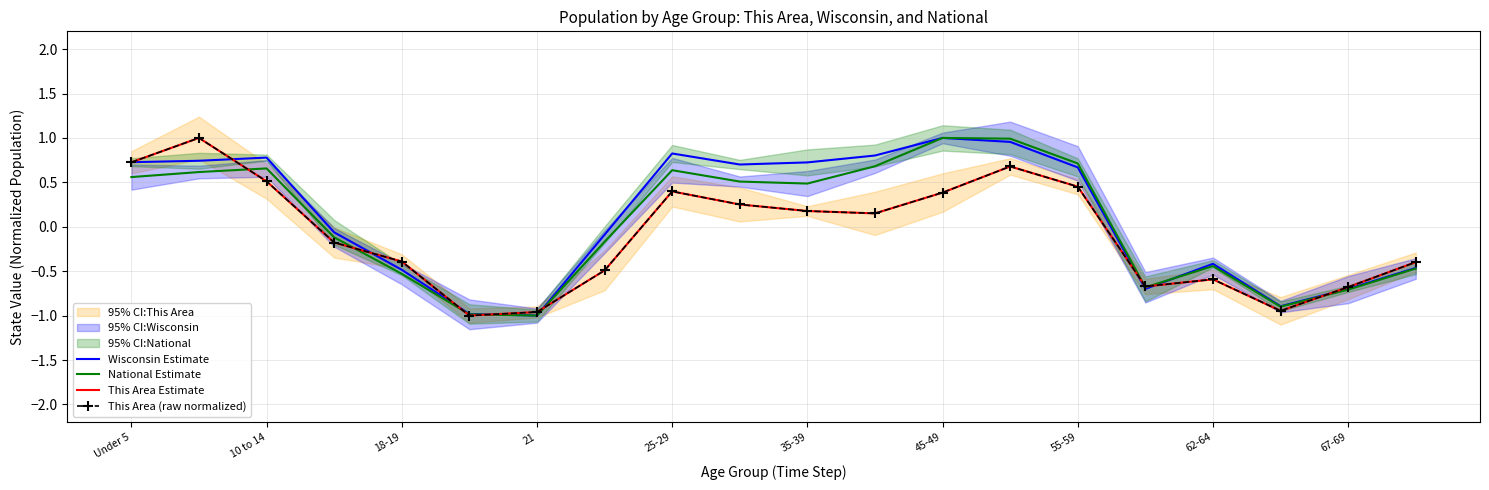

What is the difference between the highest and lowest values at 11?

0.7